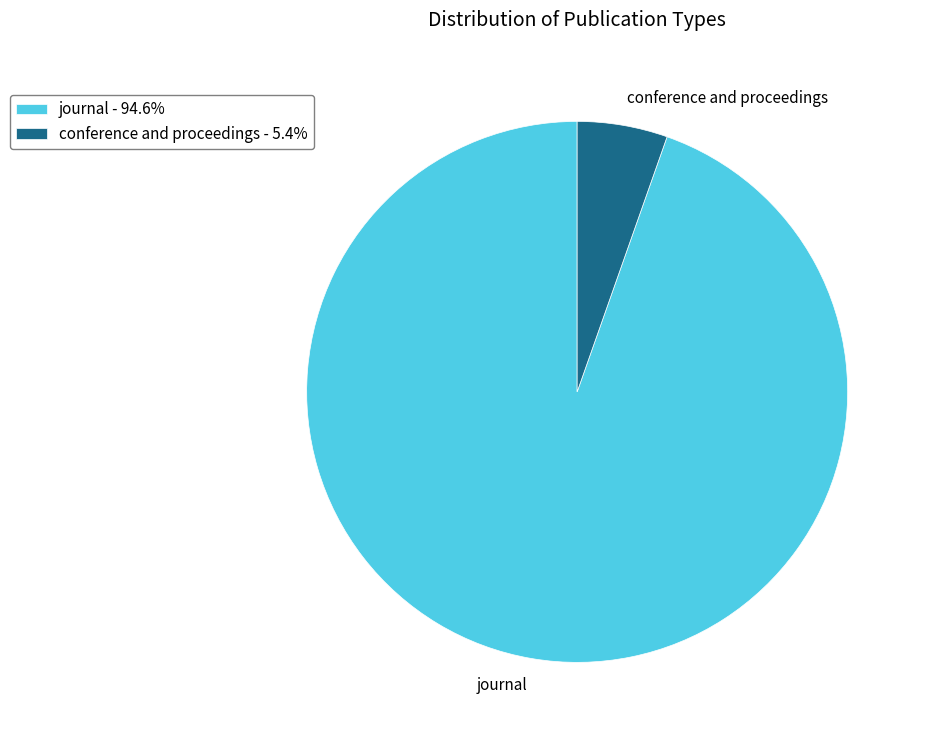

What is the majority slice?

journal